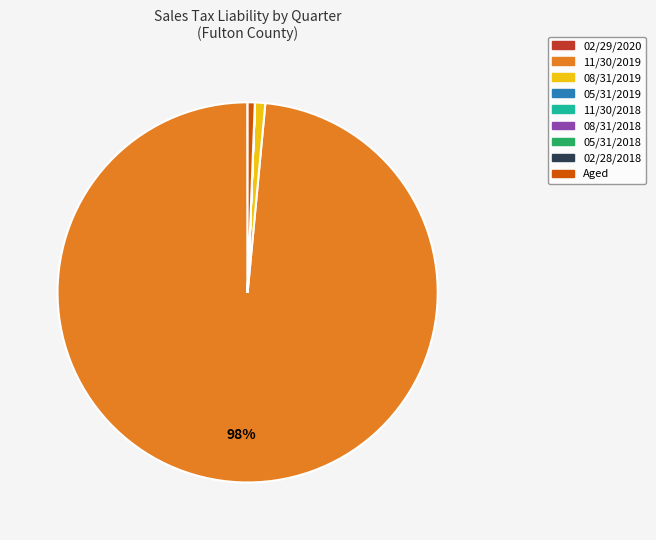

What is the largest slice in the pie chart?

11/30/2019